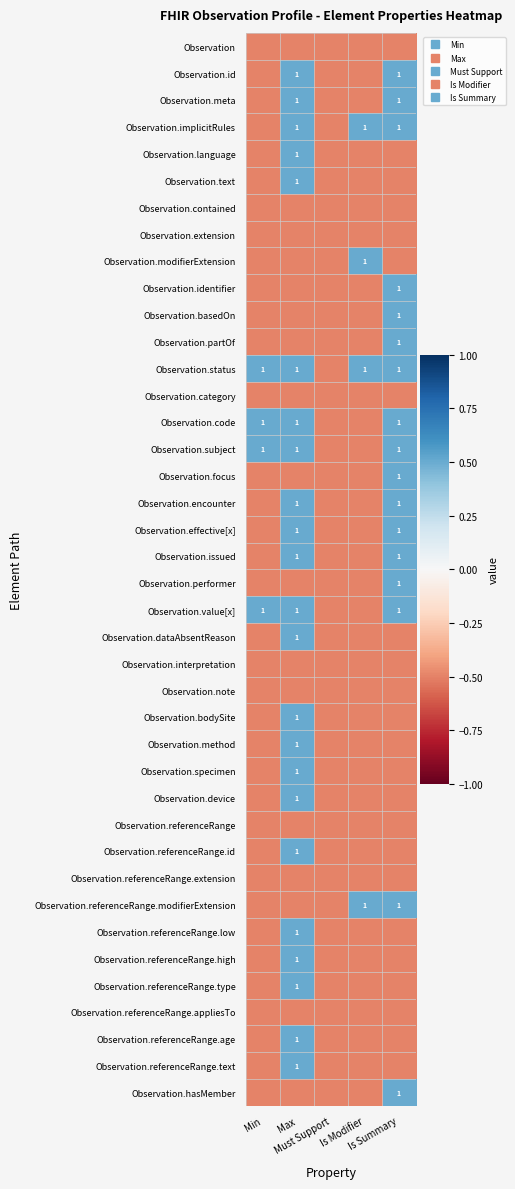

True or false: Observation.referenceRange has a value of -0.5 at Is Summary.

True